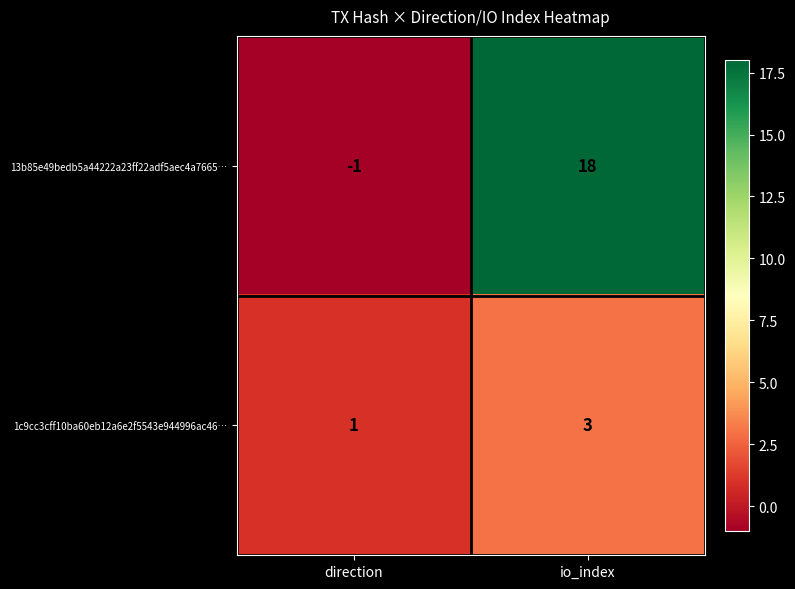

How many positive values does the 13b85e49bedb5a44222a23ff22adf5aec4a7665… series have?

1